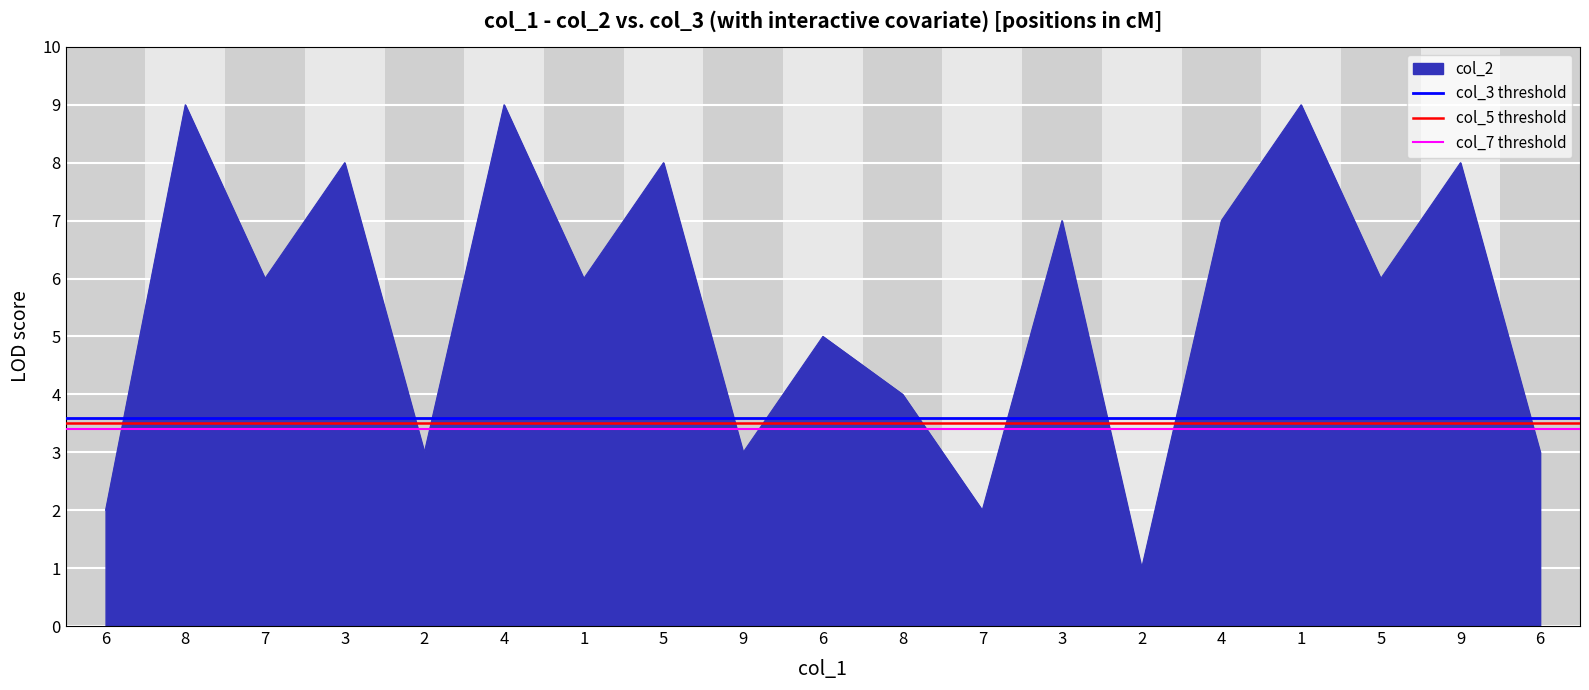

What is the sum of the col_7 threshold values at 8 and 6?

6.8